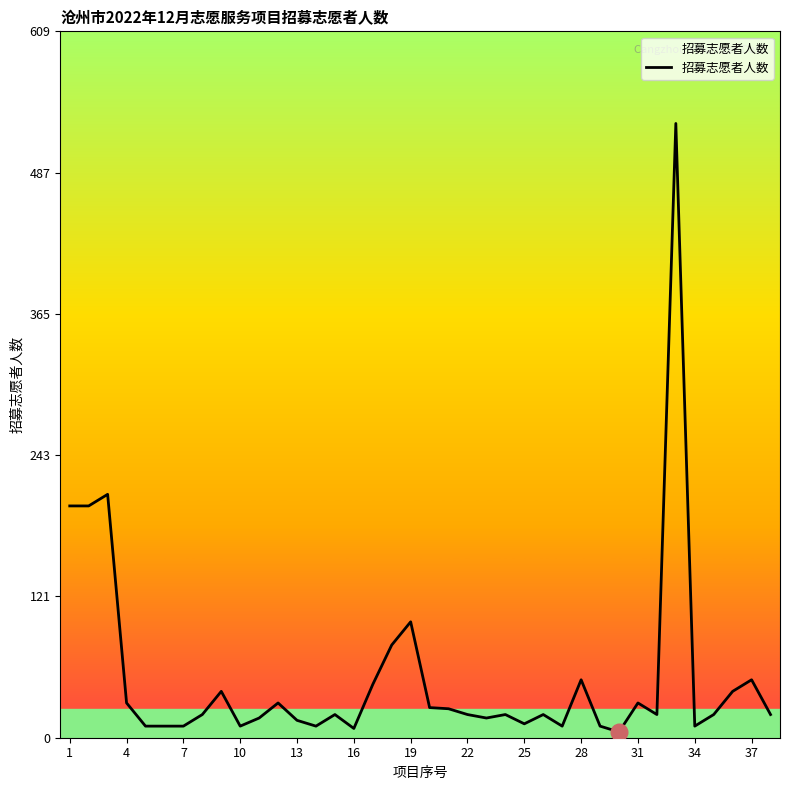

How many values are below 20?

14